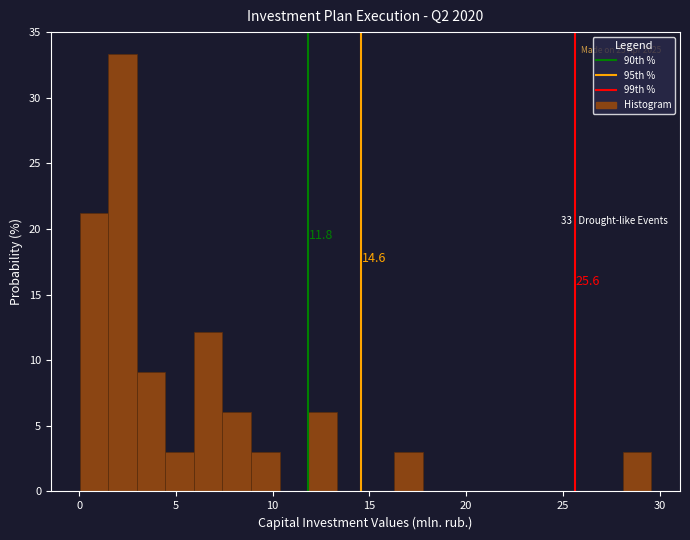

Read against the x-axis, roughly where is the centre of the tallest bar?

2.0